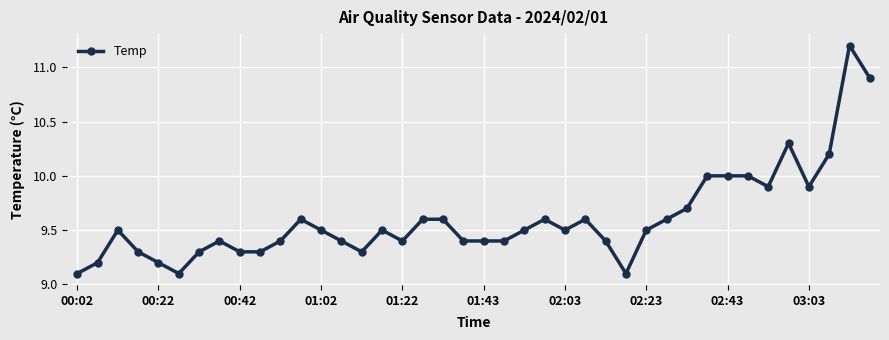

True or false: there are more than 0 points higher than both neighbors.

True